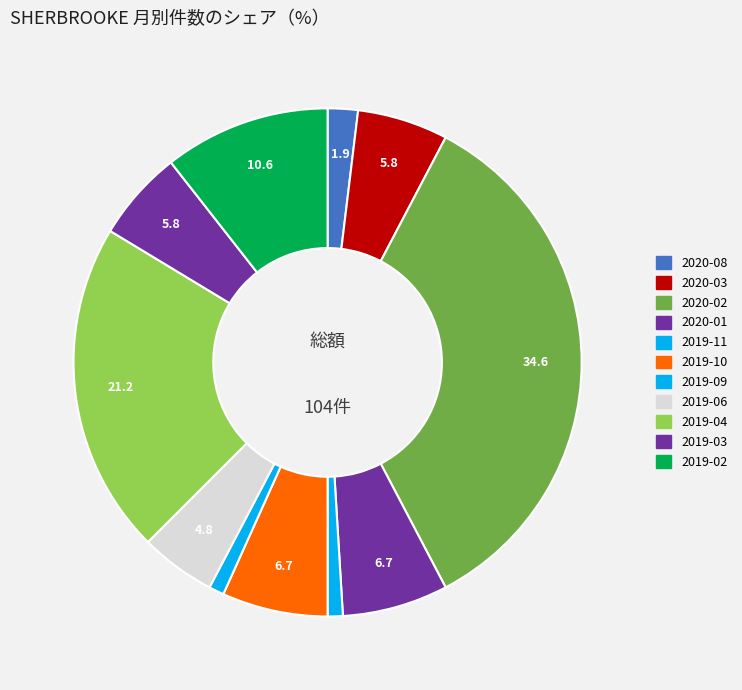

Does 2019-10 represent more than half of the total?

No